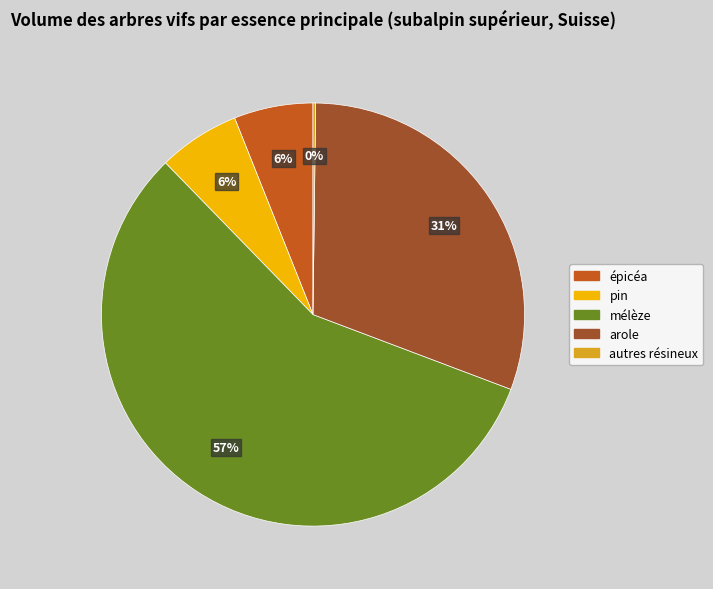

Is it true that arole is 19% of the pie?

False